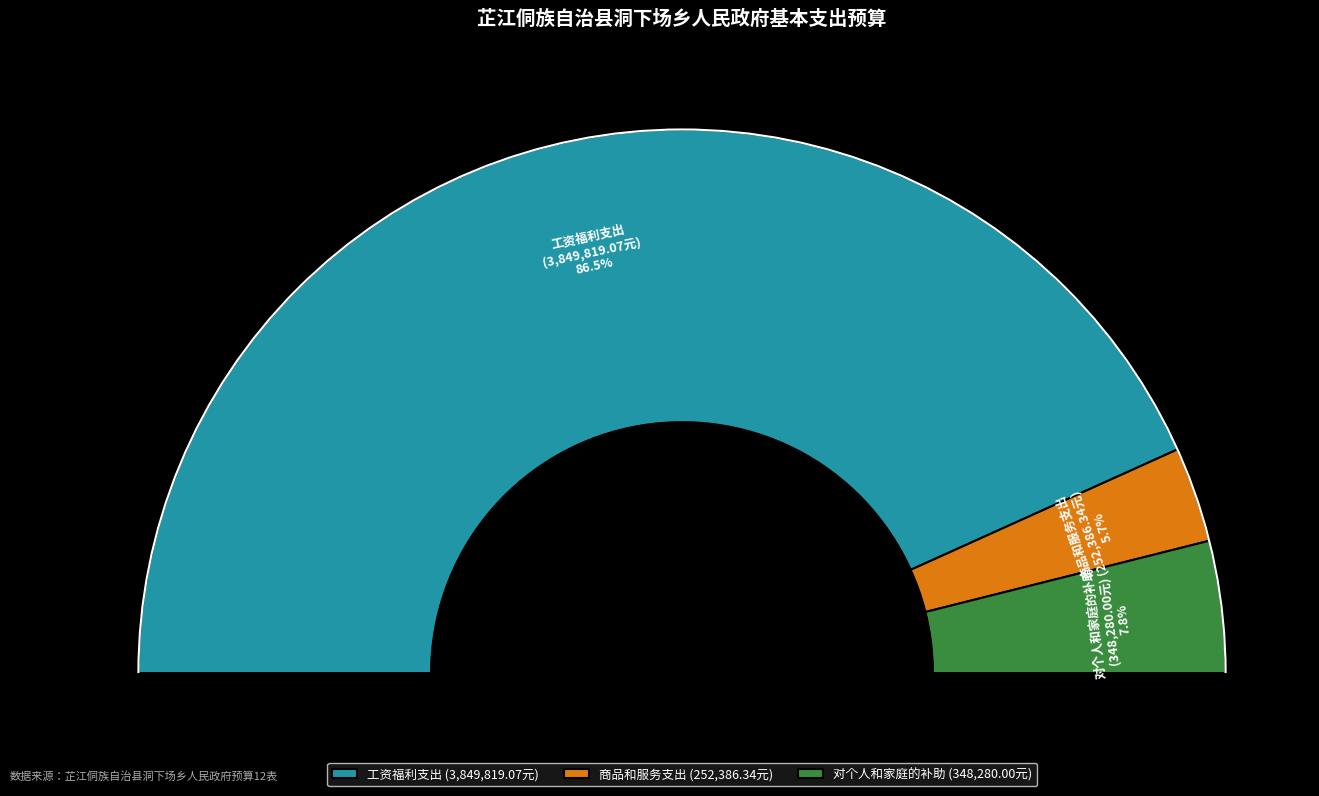

What percentage is the 工资福利支出 slice, to the nearest percent?

87%